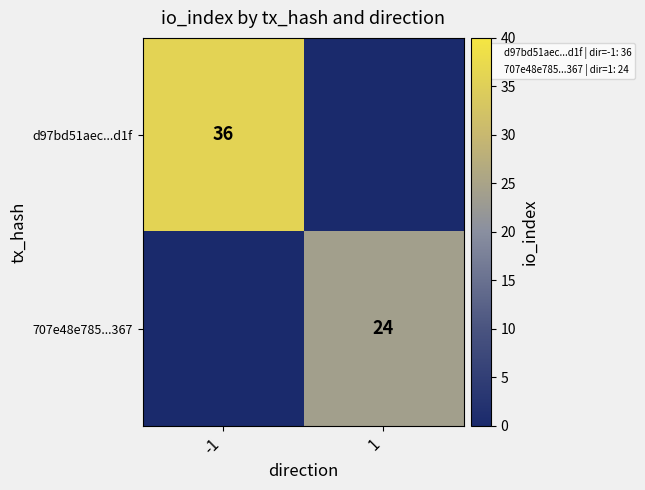

At which category does the chart reach its minimum across all series?

1